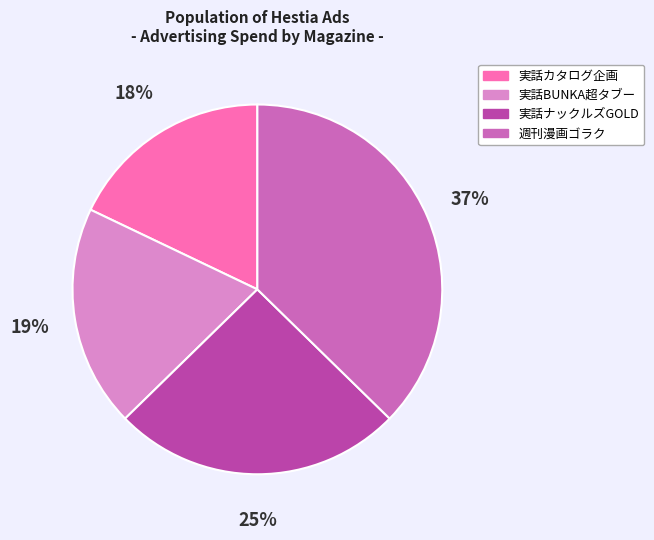

Is there a majority slice in this chart?

No